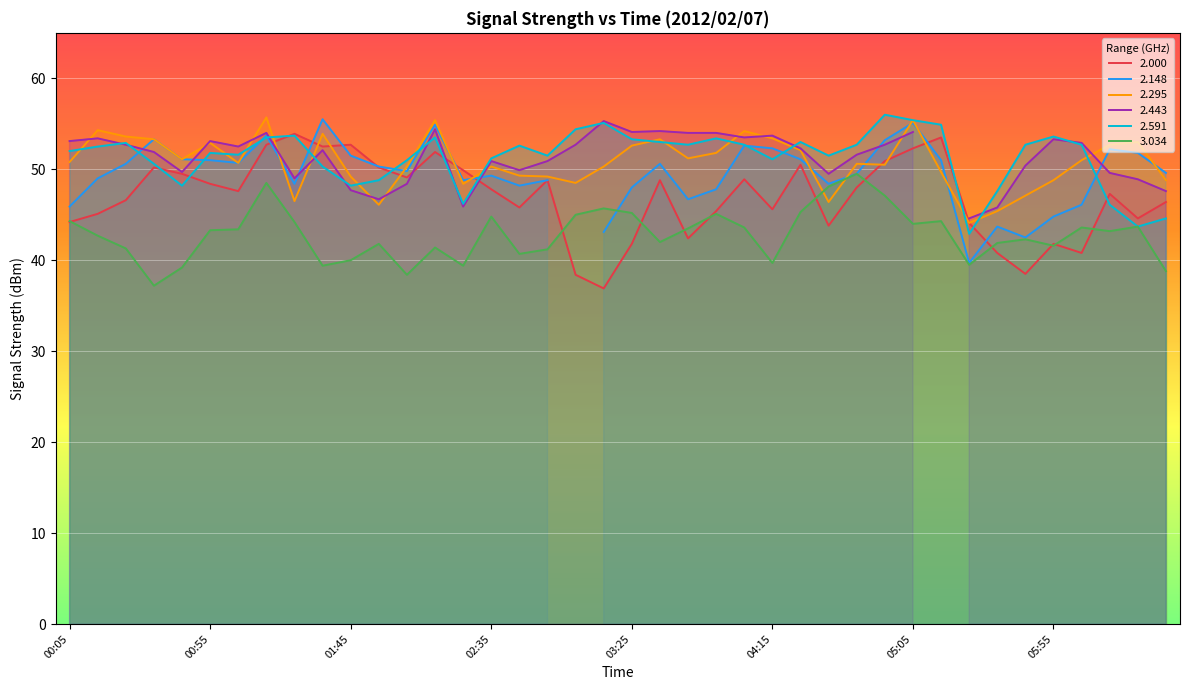

What is the sum of all 2.000 values?

1878.4